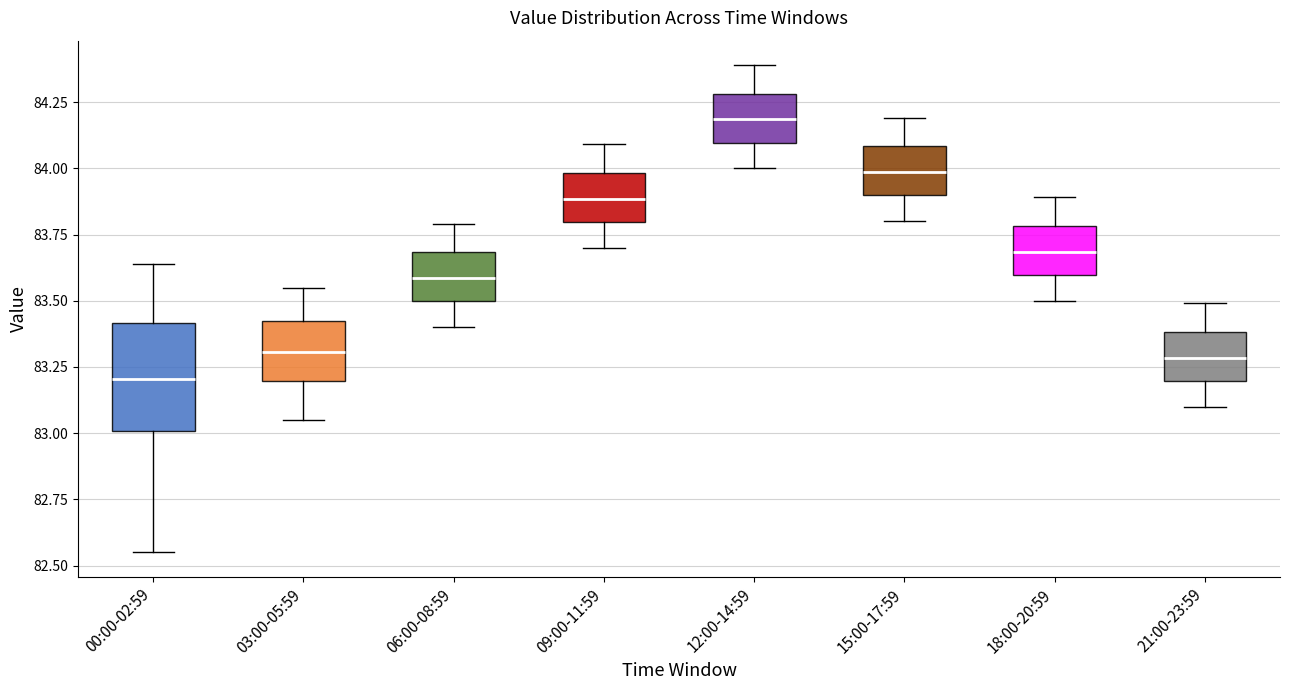

Comparing the boxes themselves (not the whiskers), which one is the tallest?

00:00-02:59